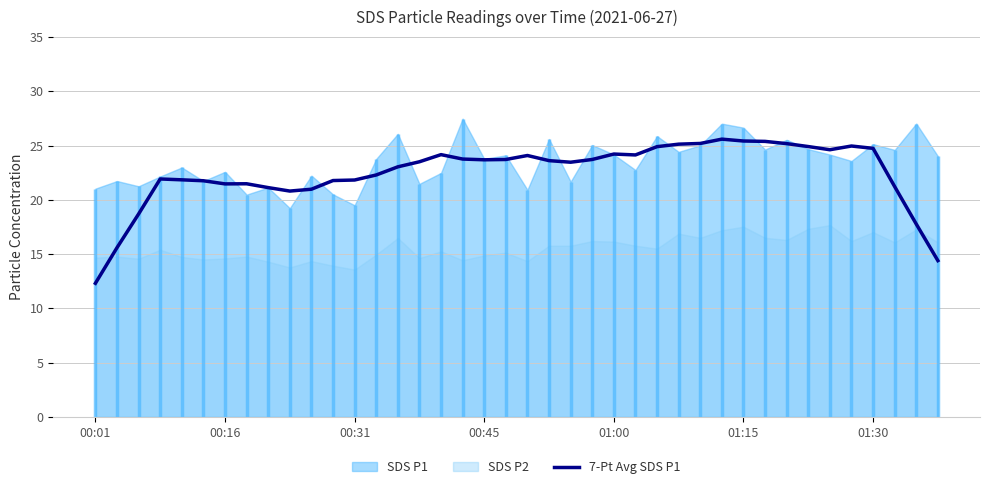

What is the ratio of the value at 01:30 to the value at 38?

1.2